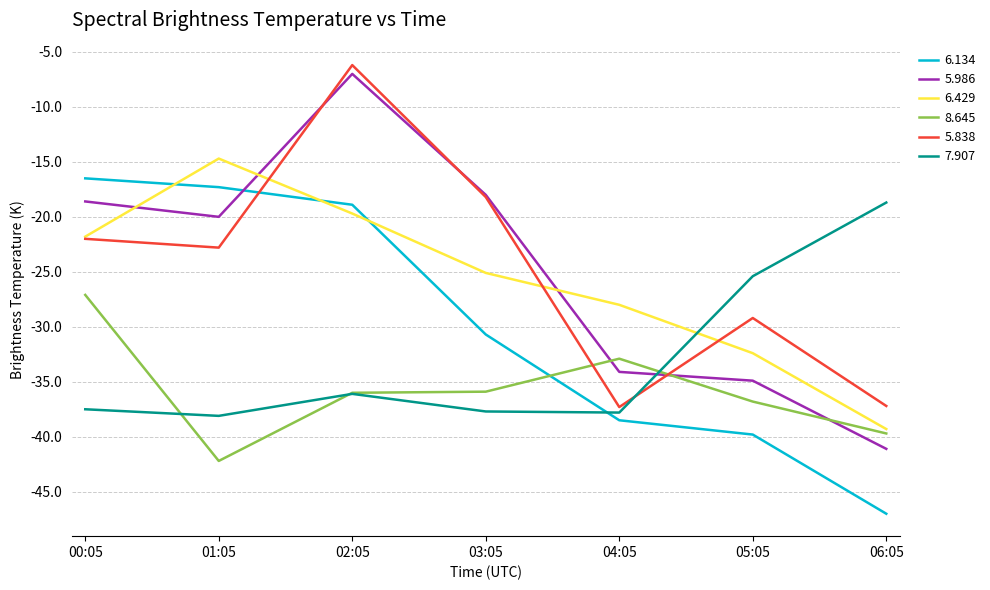

What is the highest value of the 6.134 series?

-16.5